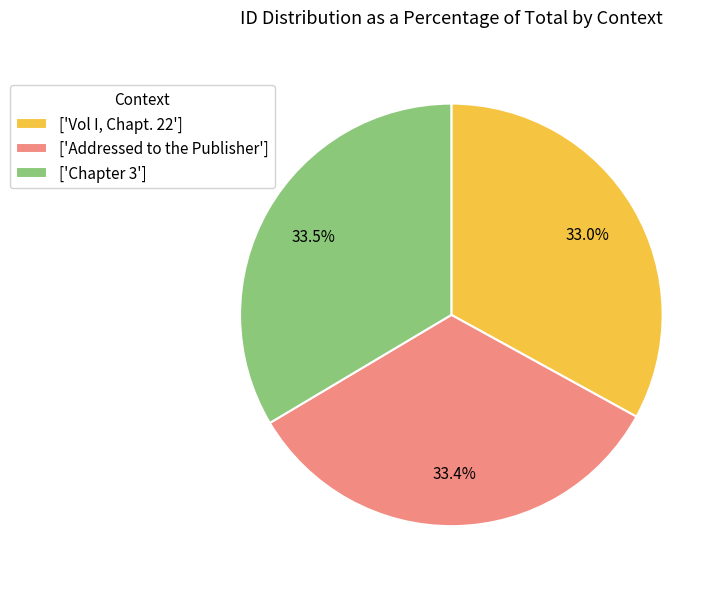

Do ['Vol I, Chapt. 22'] and ['Chapter 3'] together represent more than half of the pie?

Yes